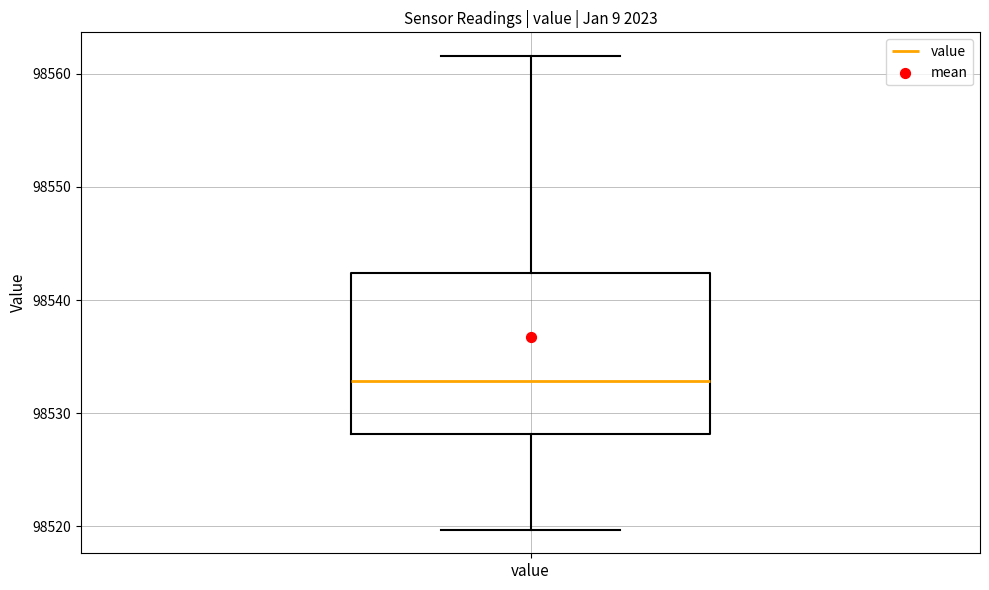

Where does the lower whisker of the box for value end on the y-axis? The values are not printed on the chart, so give them approximately, as read against the axis.

98520